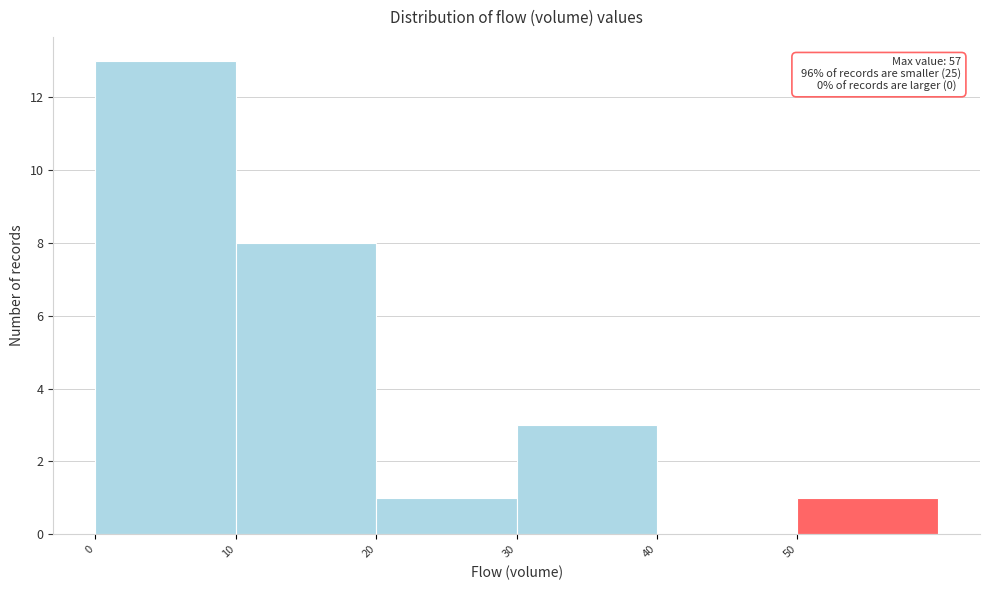

Which range on the x-axis has the tallest bar?

0 to 10